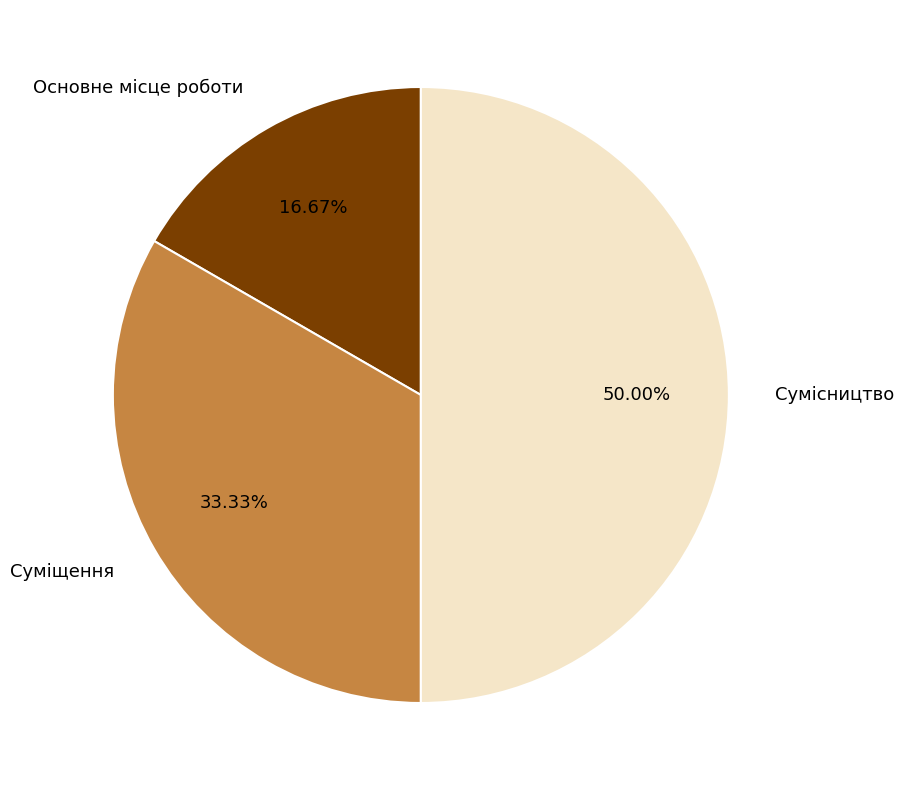

To the nearest percent, what is the combined percentage of Основне місце роботи and Суміщення?

50%